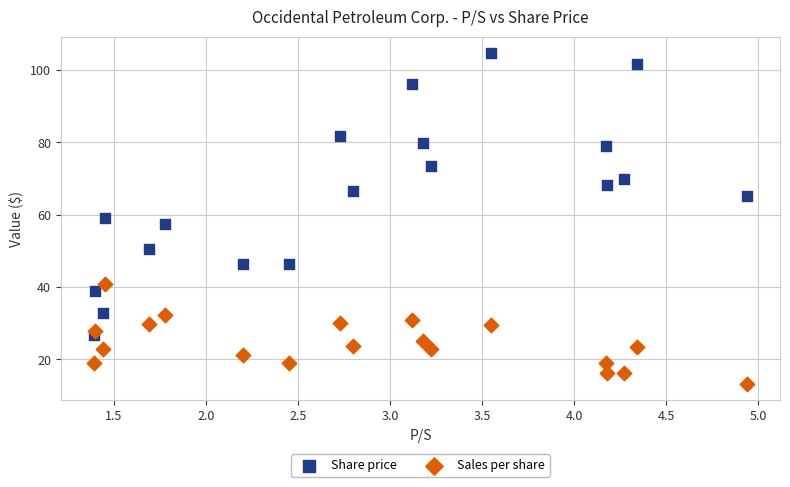

Which series reaches the maximum Y coordinate?

Share price